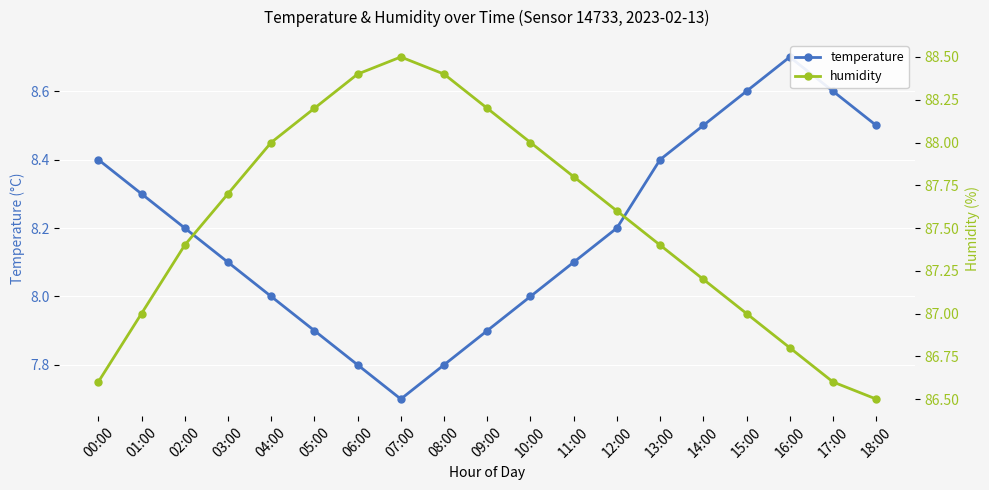

Which series has the widest spread of values?

humidity